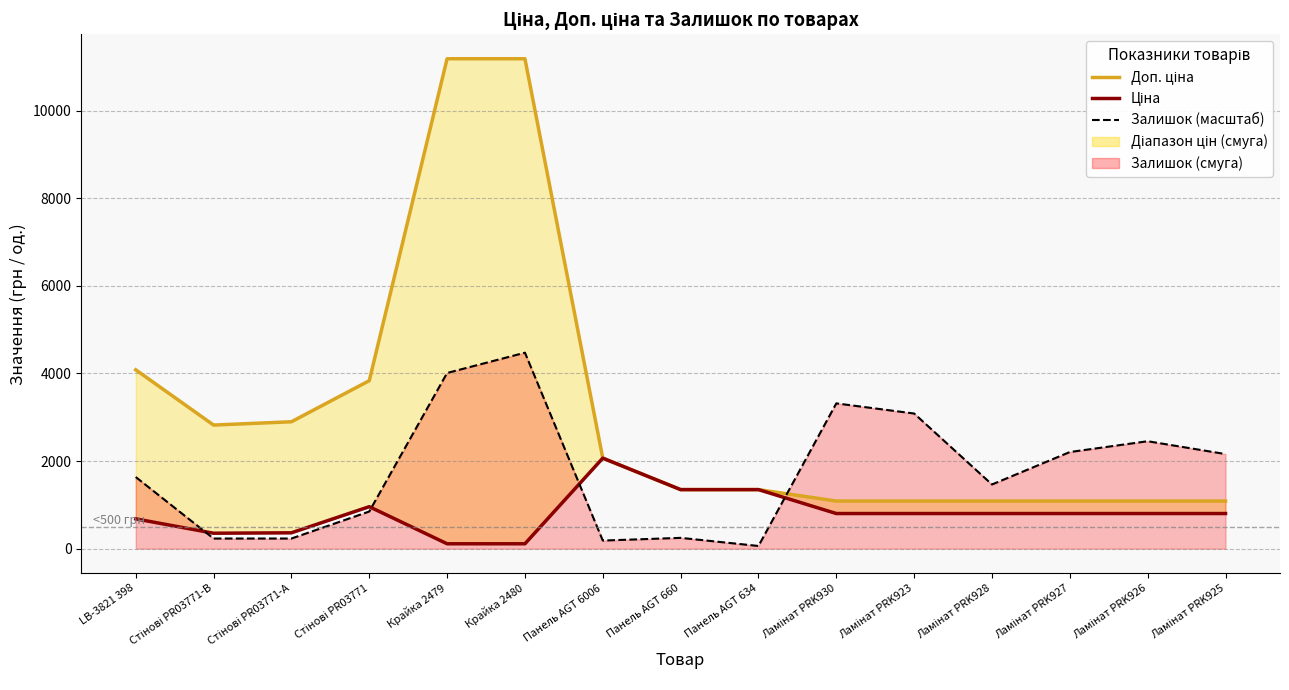

At which category is the sum across all series the highest?

Крайка 2480